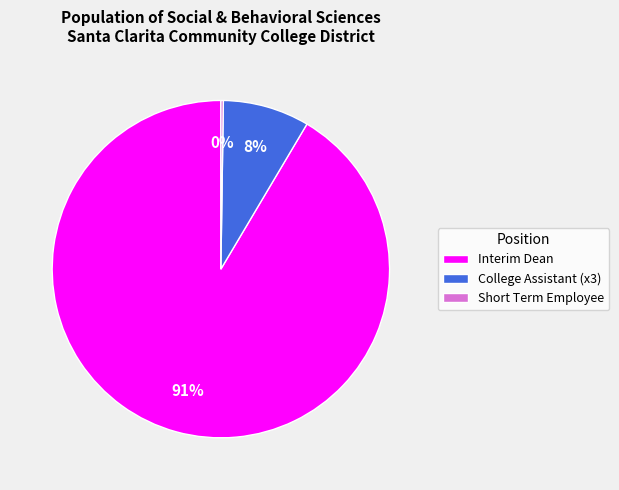

Between College Assistant (x3) and Interim Dean, which is larger?

Interim Dean